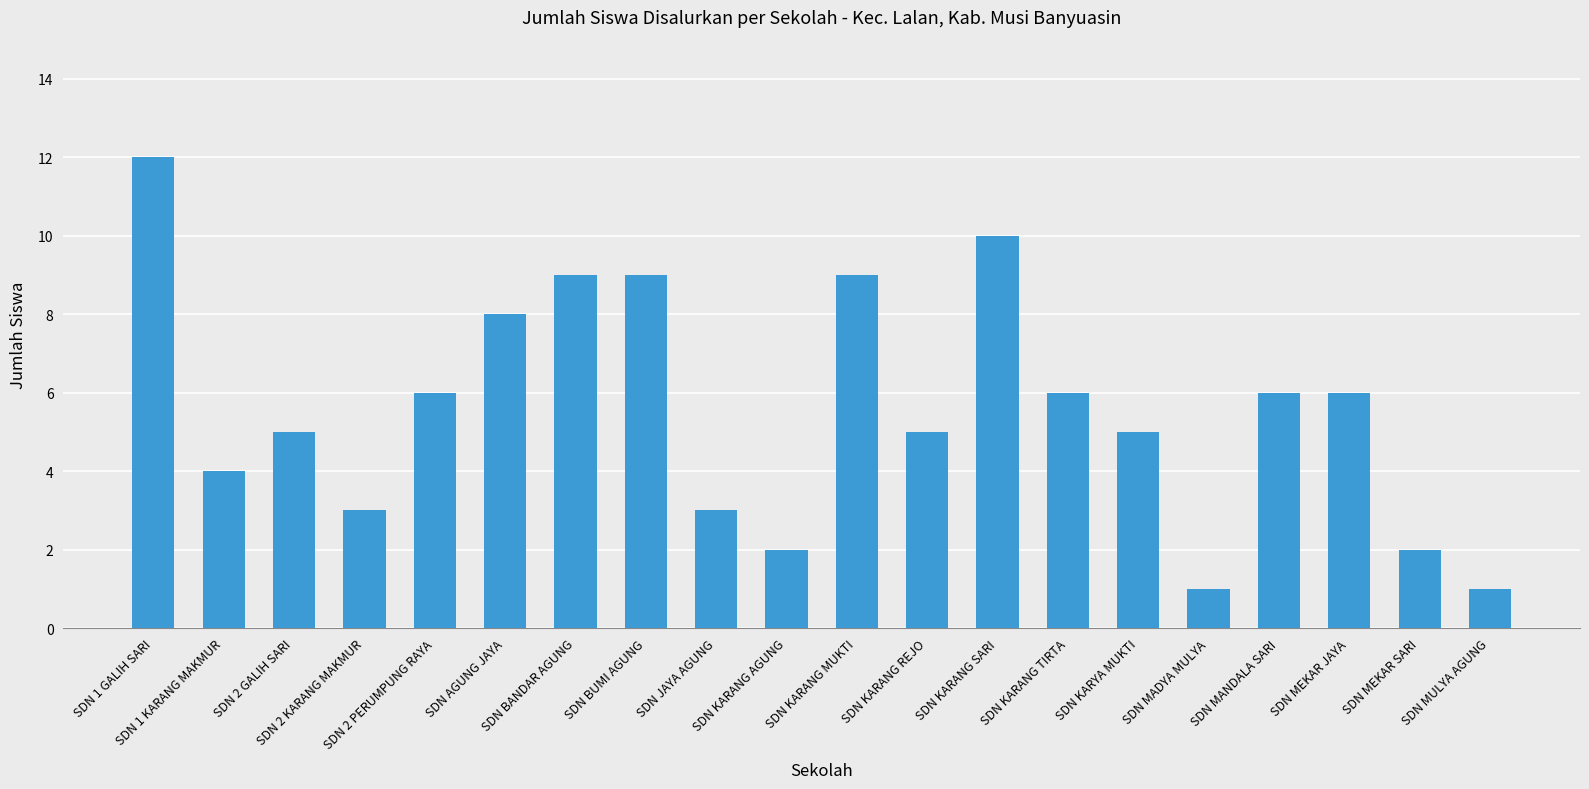

What is the difference between the maximum and second lowest values?

11